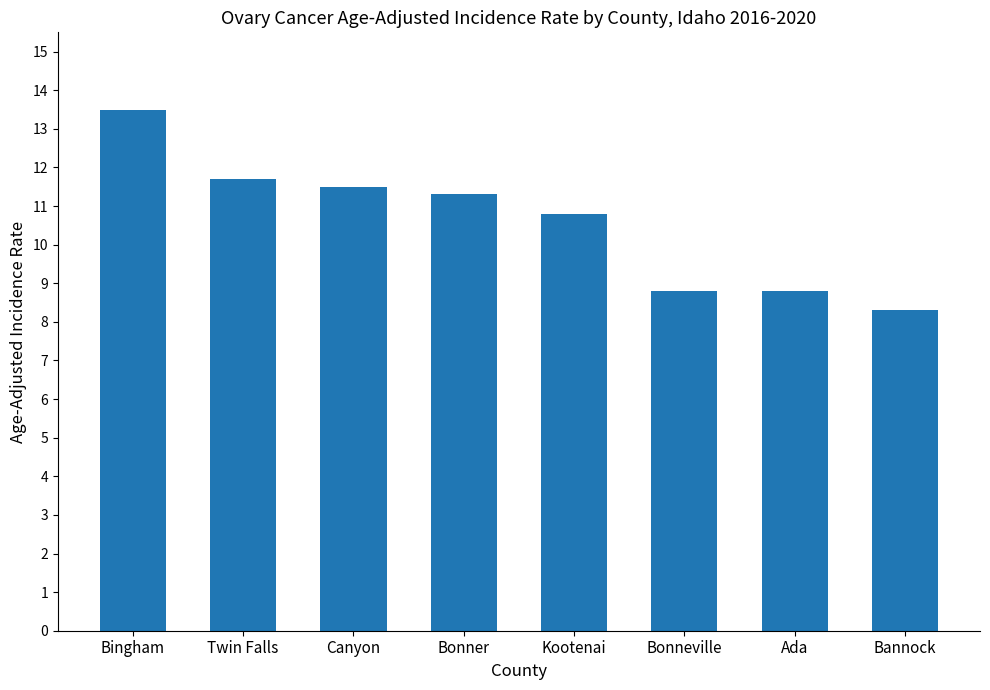

Where does the data first go above 11?

Bingham